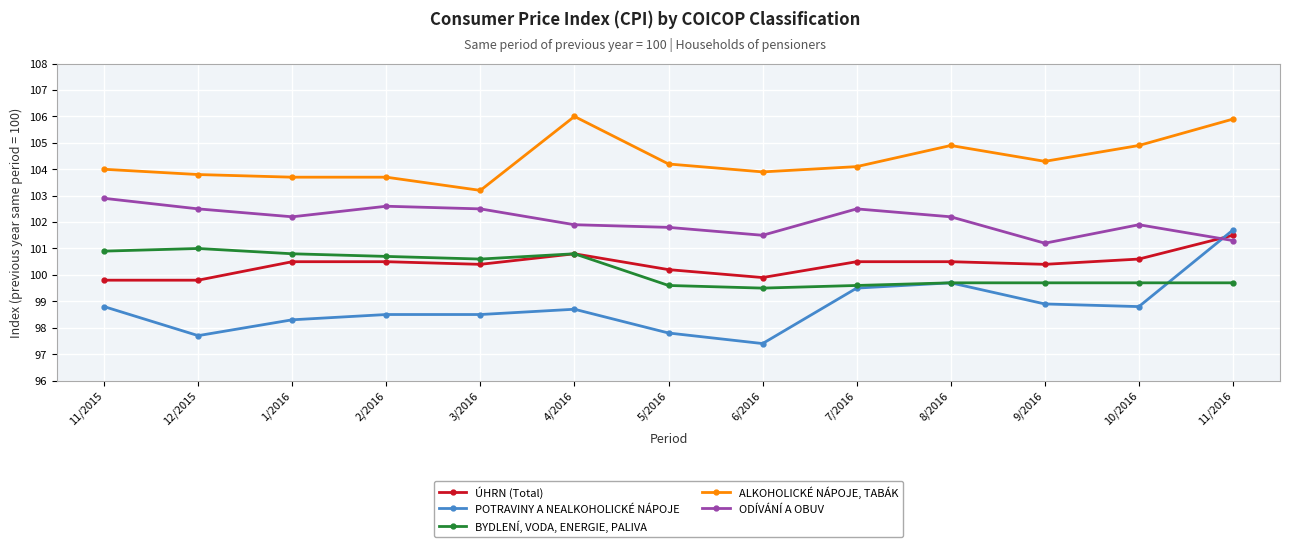

What is the label of the 3rd point from the left?

1/2016